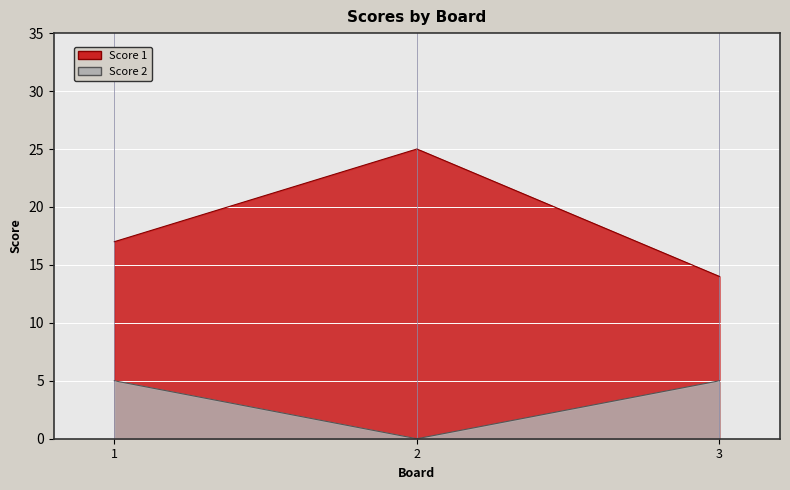

Reading left to right, extract all data points from this chart.

Score 1: 17	25	14
Score 2: 5	0	5